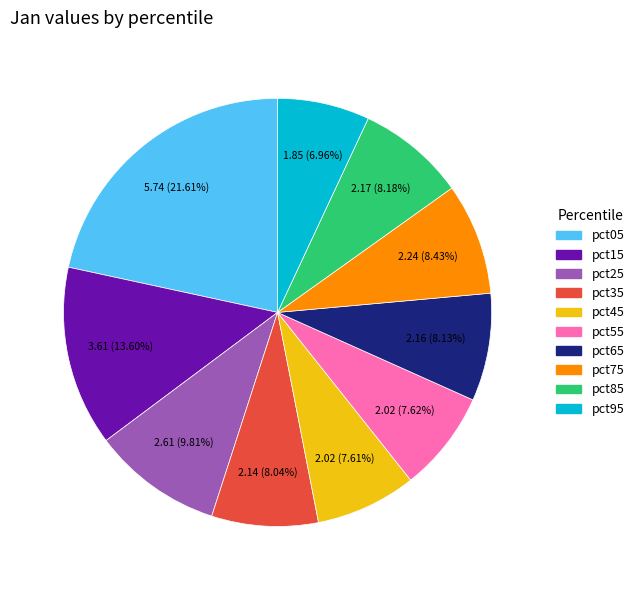

How many slices are in this pie chart?

10